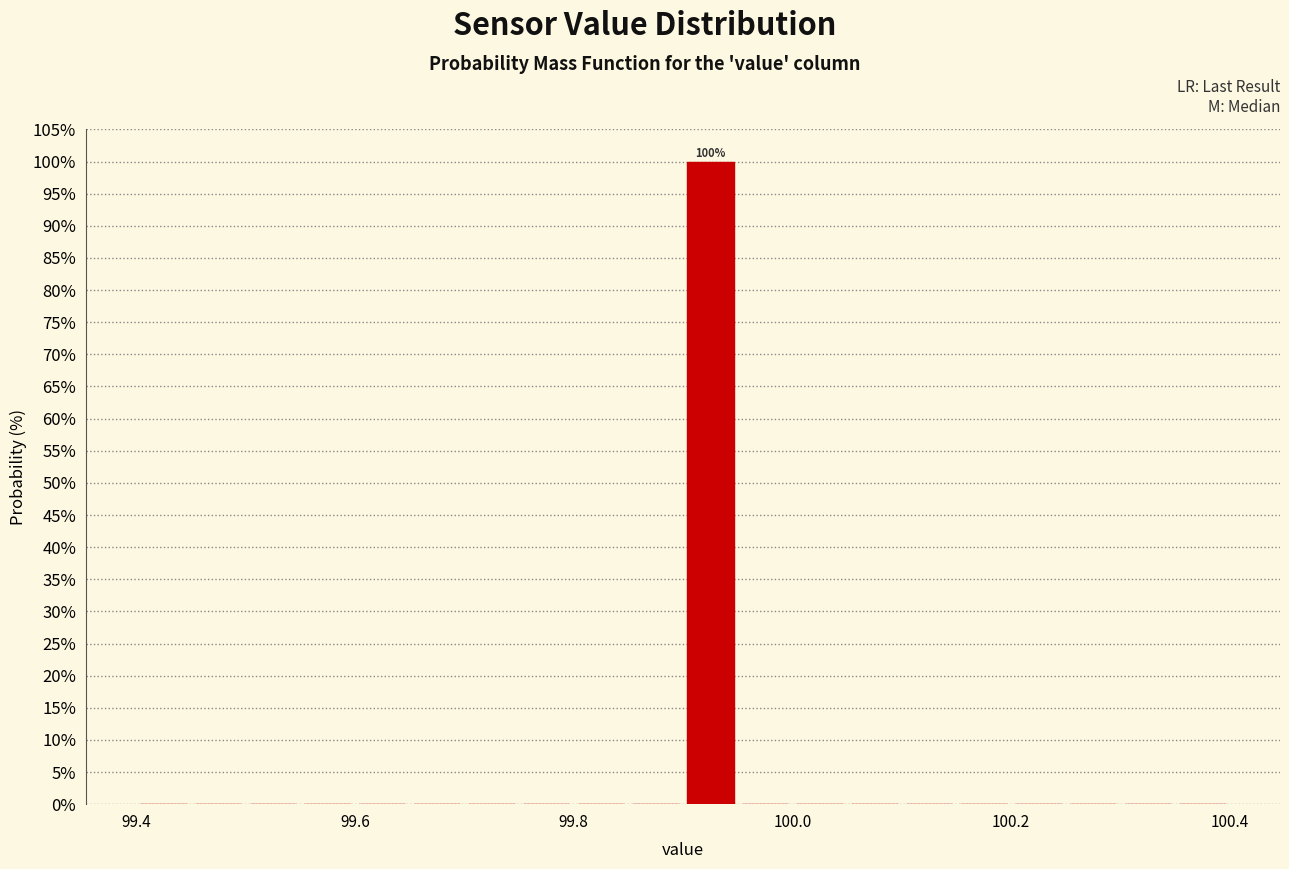

Around what value on the x-axis is the tallest bar? Give the approximate position of its centre, as read against the axis.

99.92